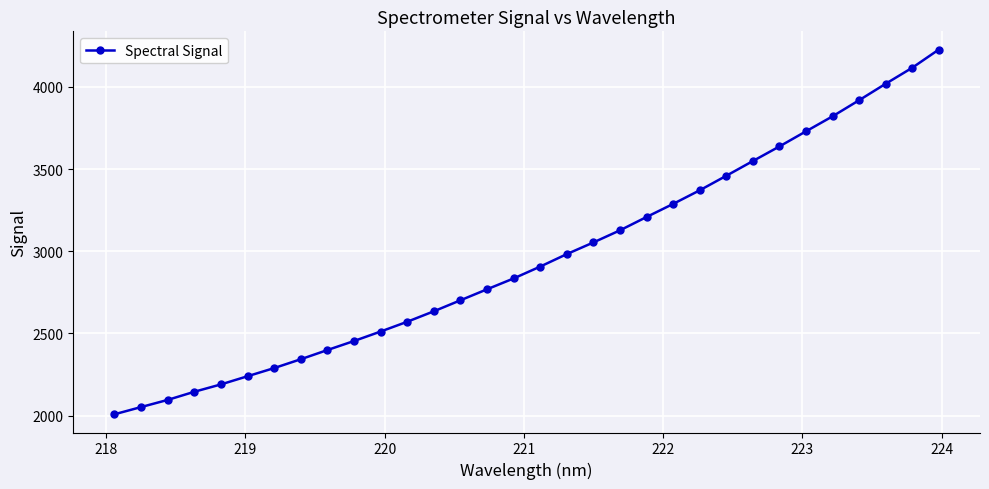

What is the difference between the second highest and second lowest values?

2065.2